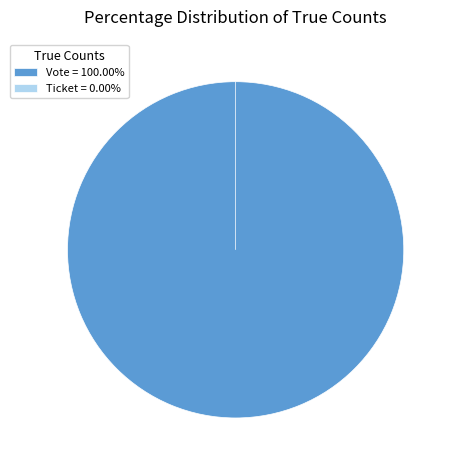

How many segments does this pie chart have?

2